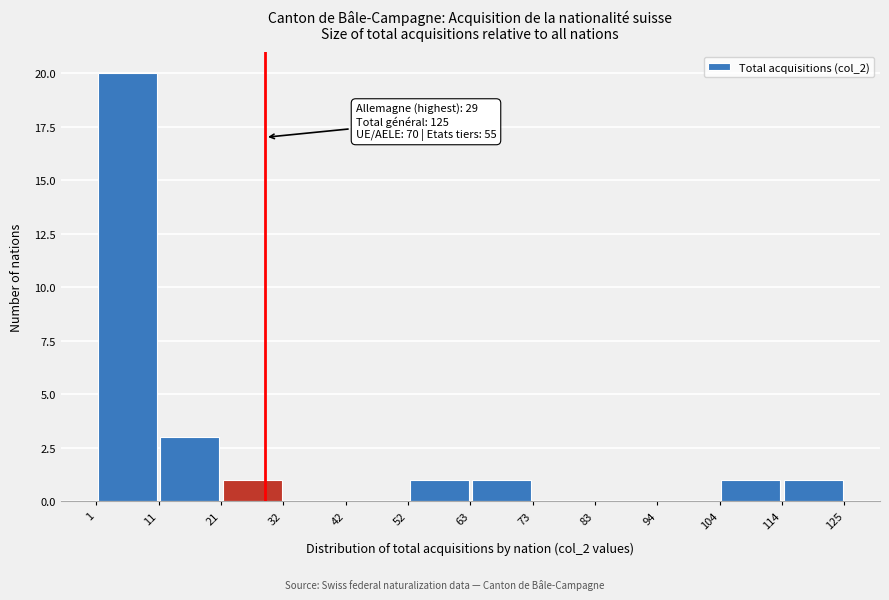

Over which range of the x-axis is the bar tallest?

1 to 11